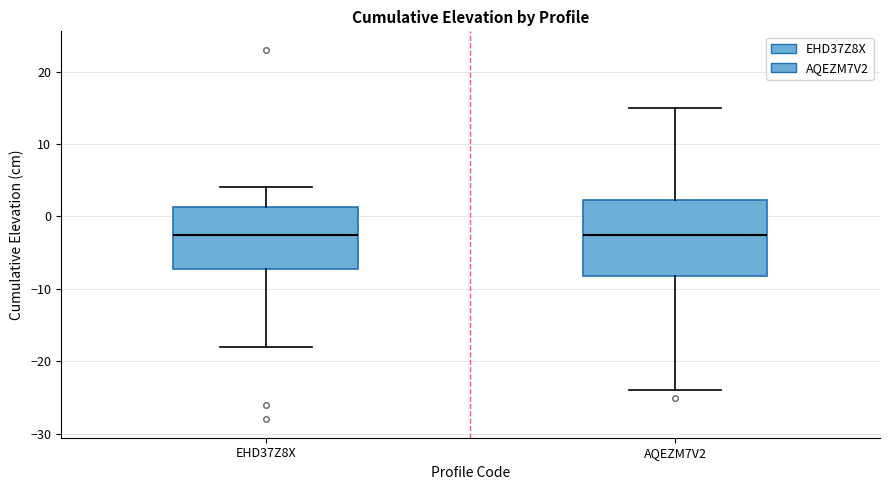

Which box is the tallest, from its lower edge to its upper edge?

AQEZM7V2